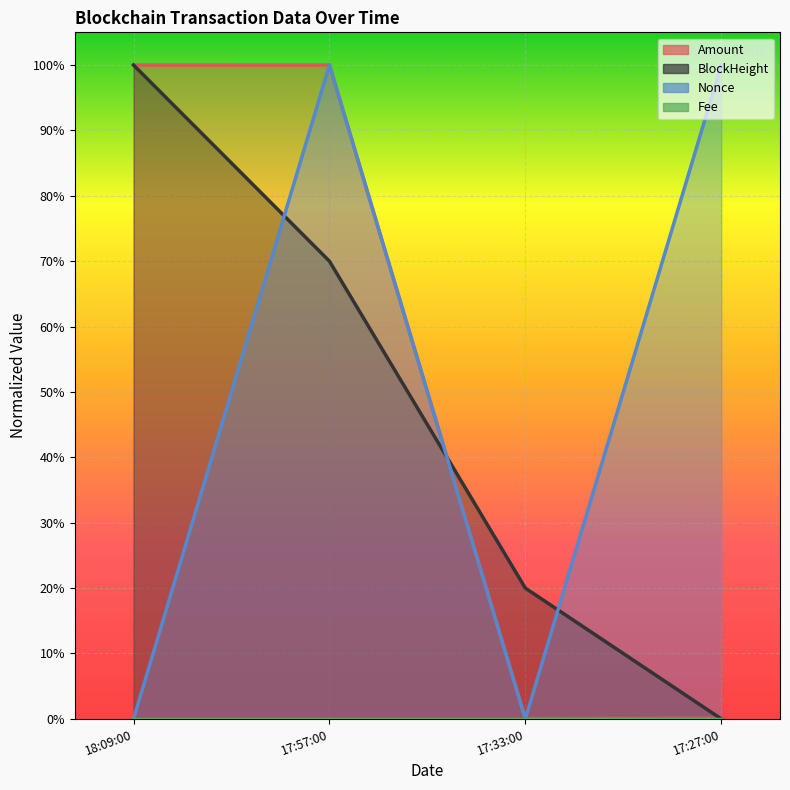

Which label corresponds to the largest value in the chart?

17:57:00